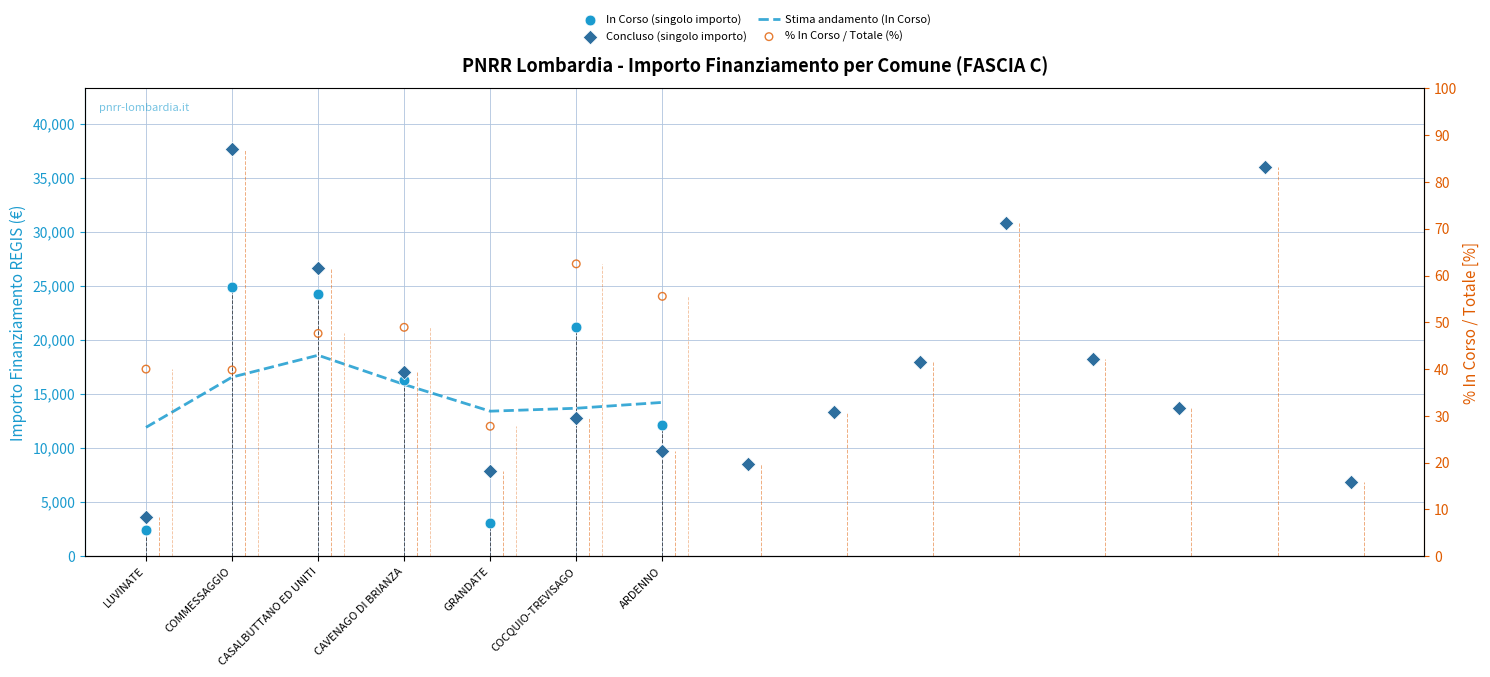

Which has a higher value, COCQUIO-TREVISAGO or CASALBUTTANO ED UNITI?

CASALBUTTANO ED UNITI